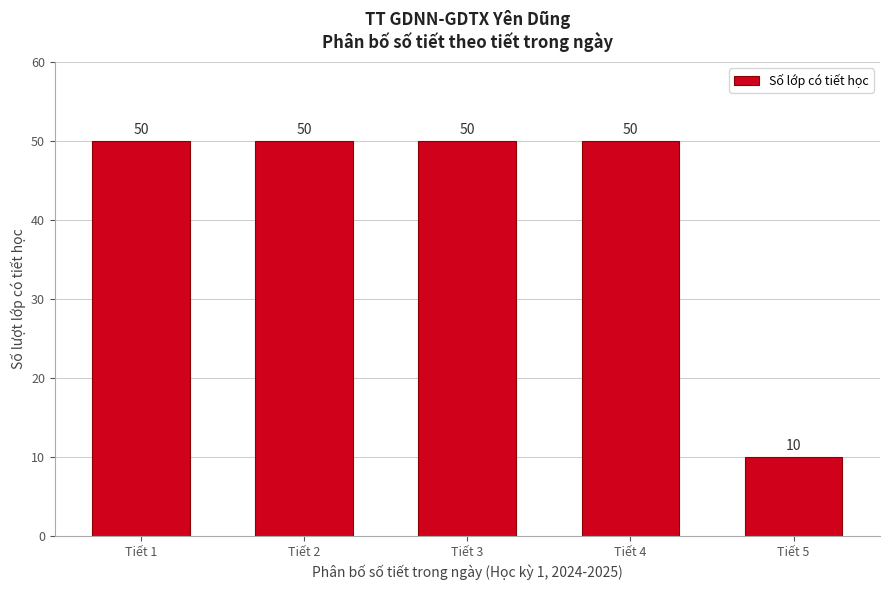

Reading left to right, list all the values displayed in this chart.

50	50	50	50	10